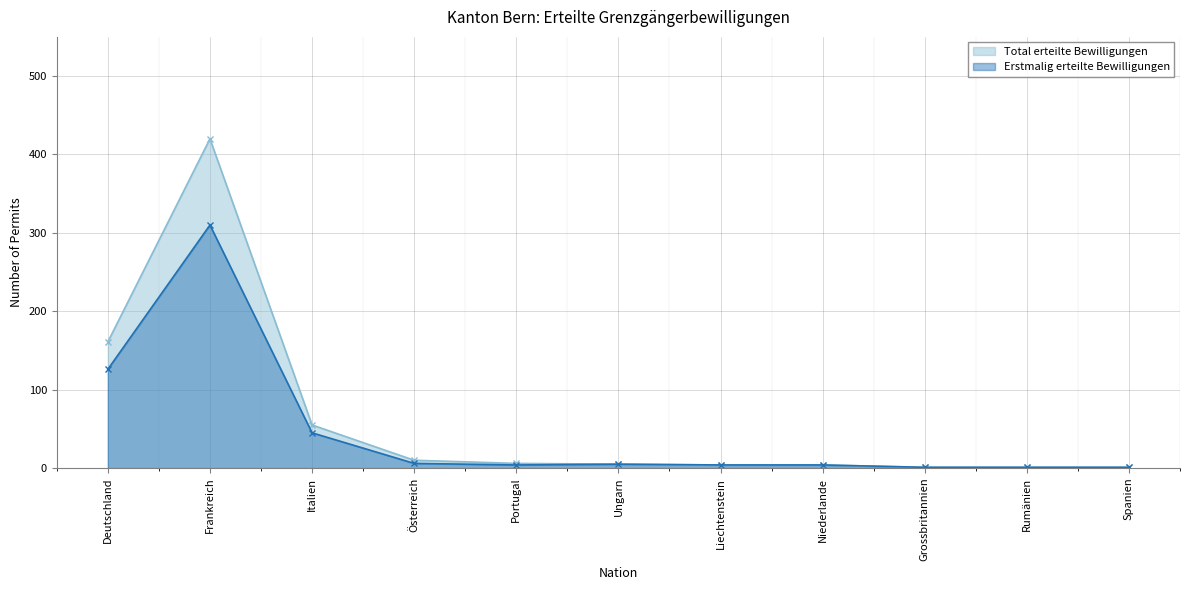

What is the difference between the Total erteilte Bewilligungen values at Portugal and Rumänien?

5